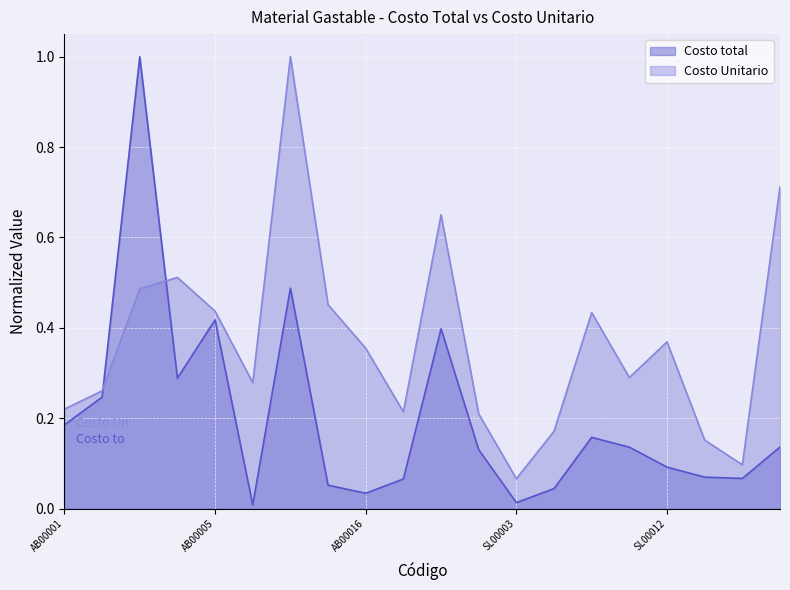

What is the highest value of the Costo Unitario series?

1.0